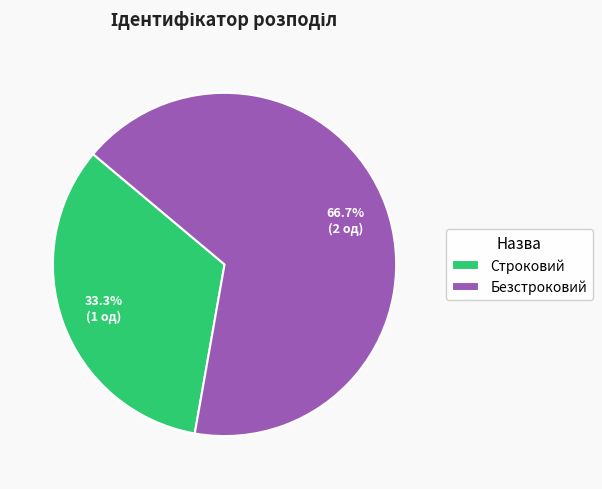

The Безстроковий slice represents 75% of the pie. True or false?

False